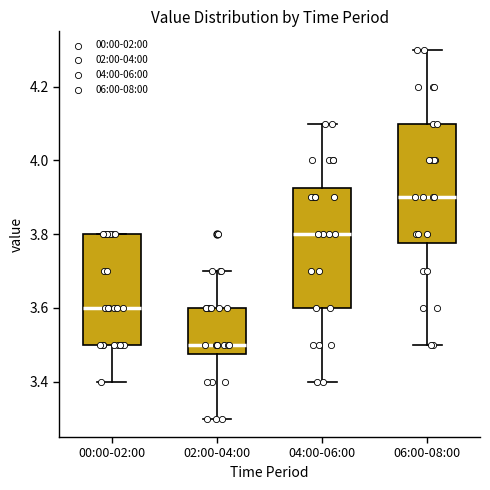

Where is the lower edge of the box for 00:00-02:00 on the y-axis? The values are not printed on the chart, so give them approximately, as read against the axis.

3.50